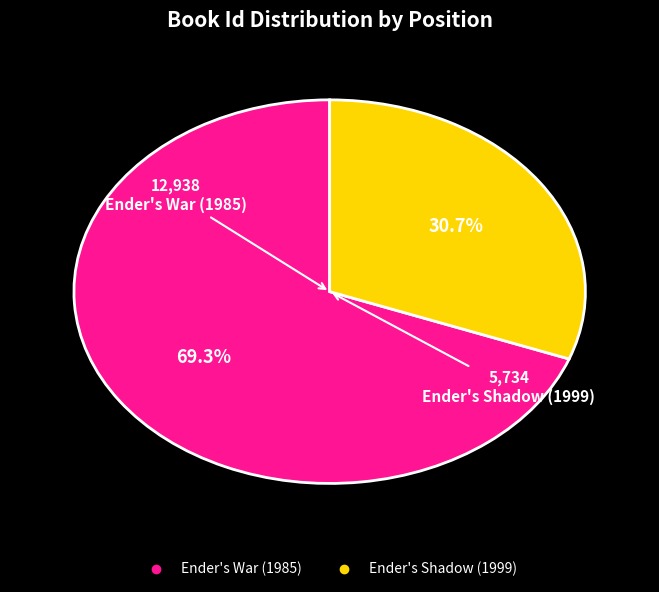

What percentage is the Ender's Shadow (1999) slice, to the nearest percent?

31%